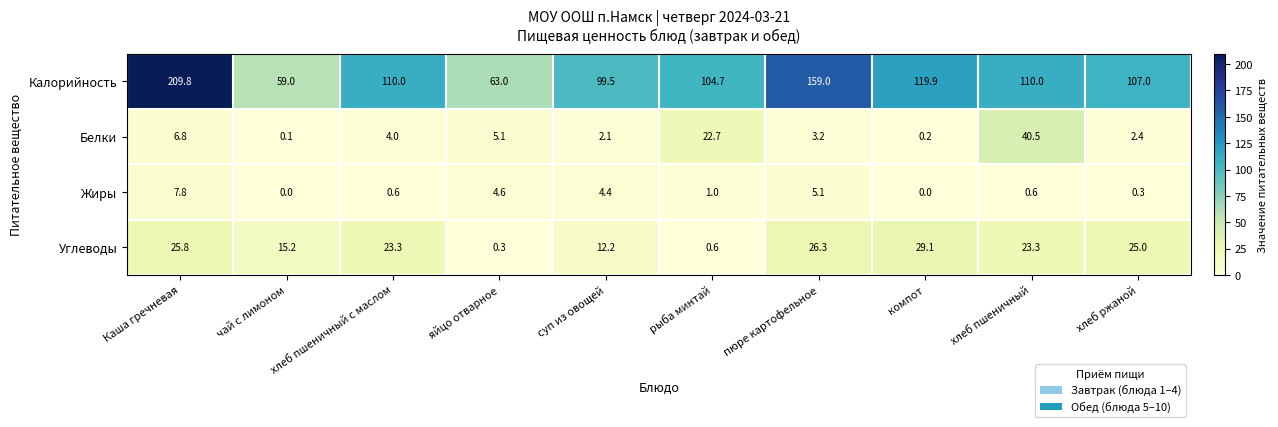

What is the difference between the maximum and minimum values in the Калорийность series?

150.8